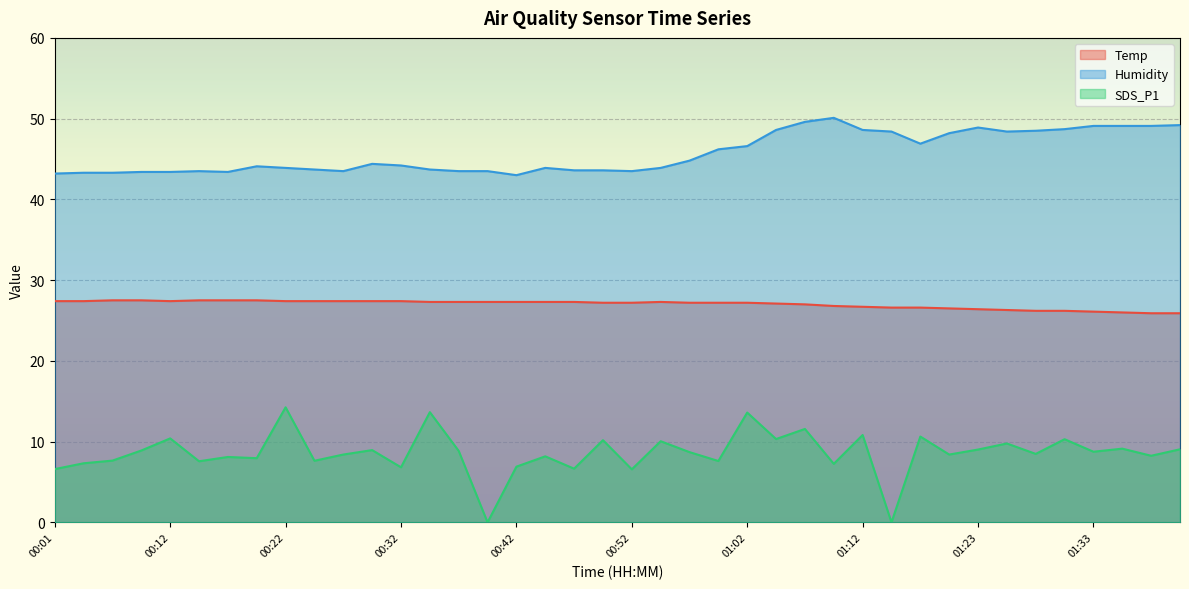

What is the label of the 6th point from the left?

00:14